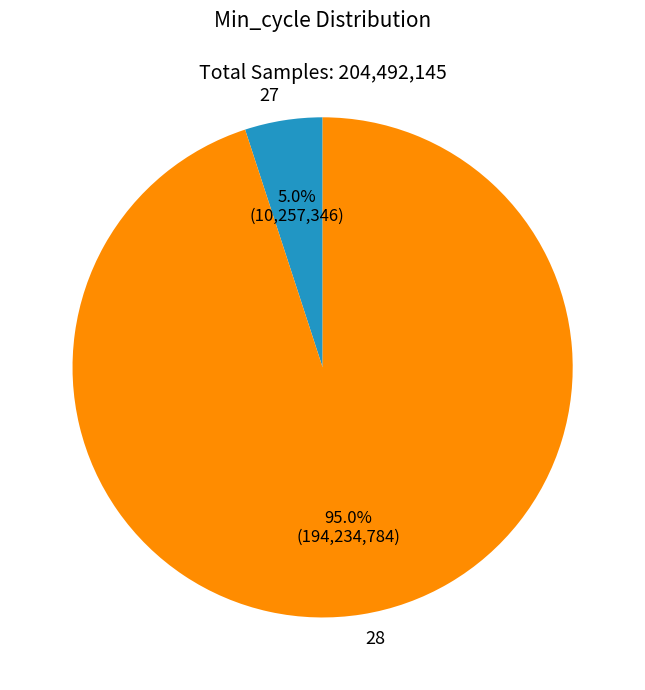

How many slices are in this pie chart?

2